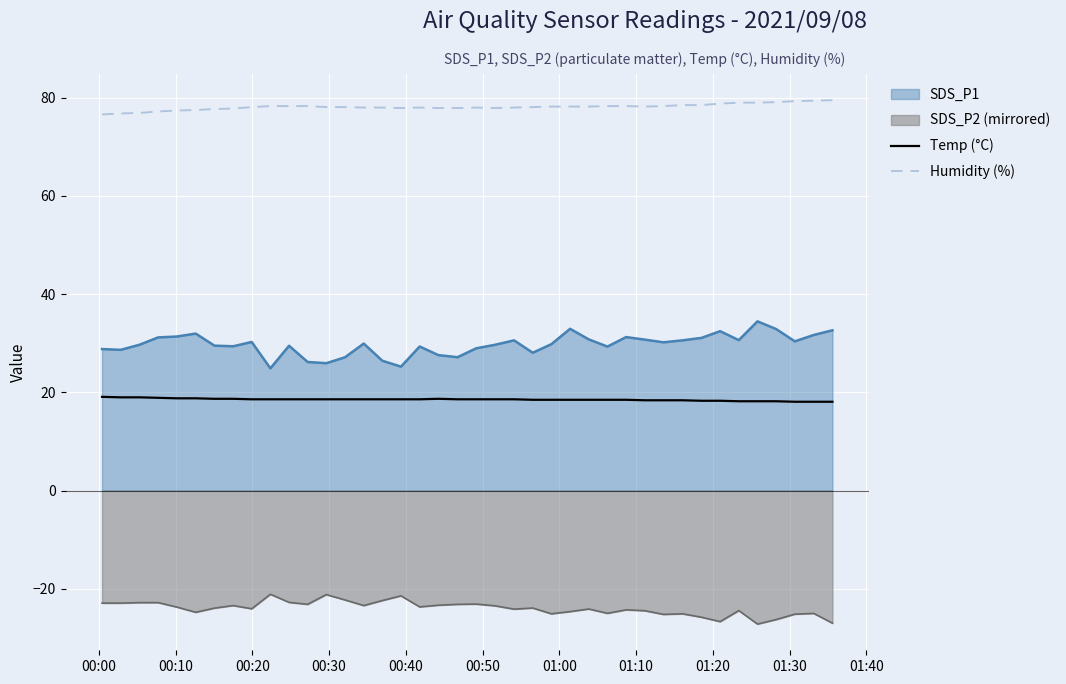

What is the minimum value for SDS_P2 (mirrored)?

-27.2